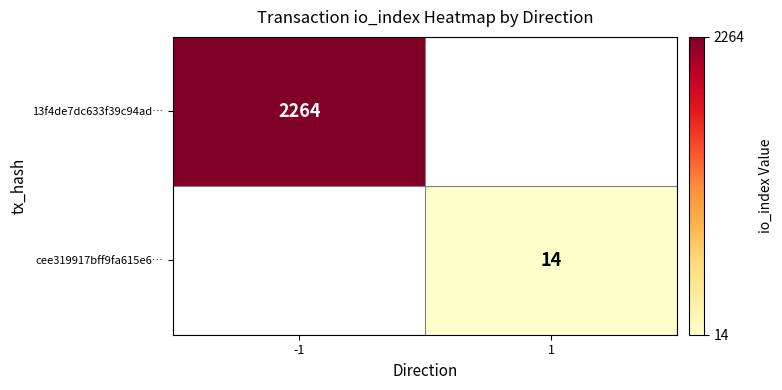

Is the value of 13f4de7dc633f39c94ad… at -1 greater than the value of cee319917bff9fa615e6… at 1?

Yes